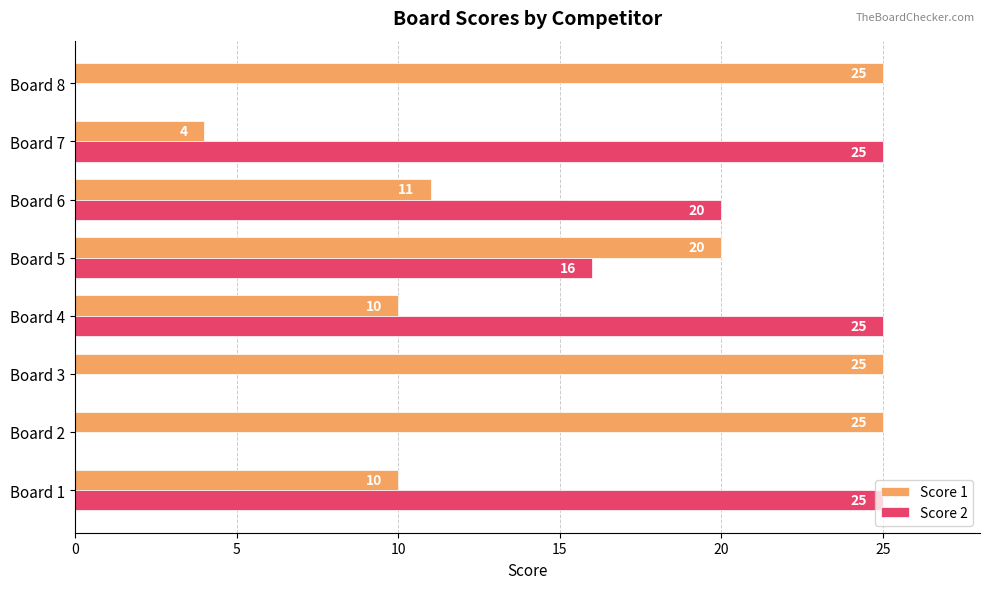

Which series changed the most between Board 6 and Board 7?

Score 1